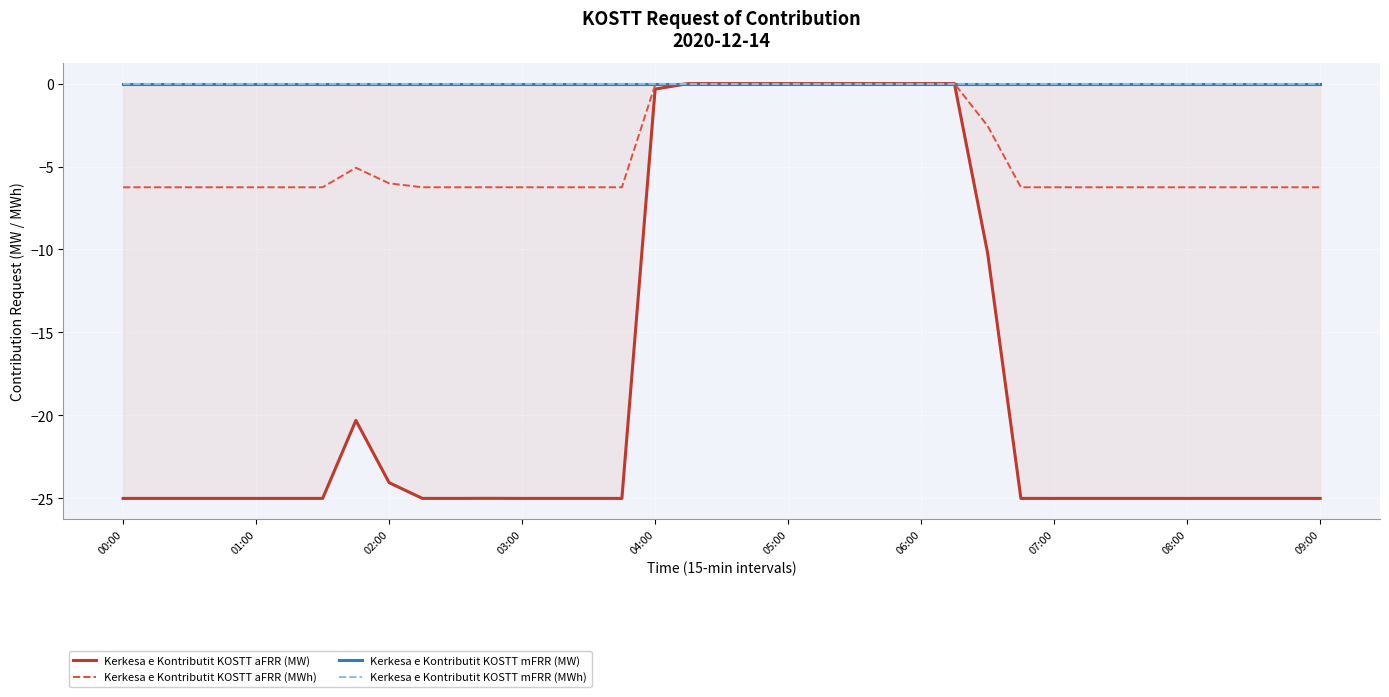

True or false: Kerkesa e Kontributit KOSTT mFRR (MW) and Kerkesa e Kontributit KOSTT mFRR (MWh) cross at least once.

False